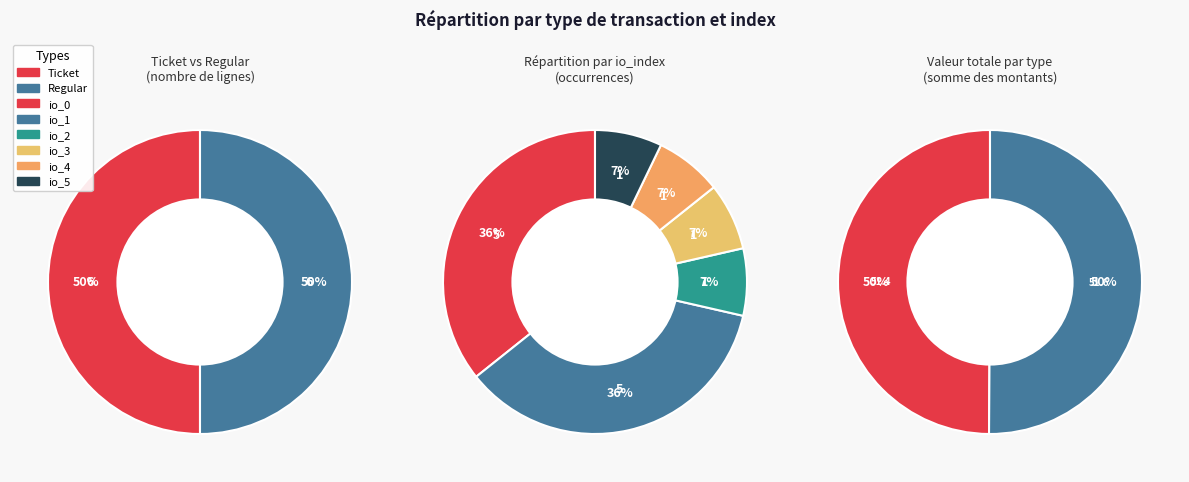

Count the number of slices in the pie.

6